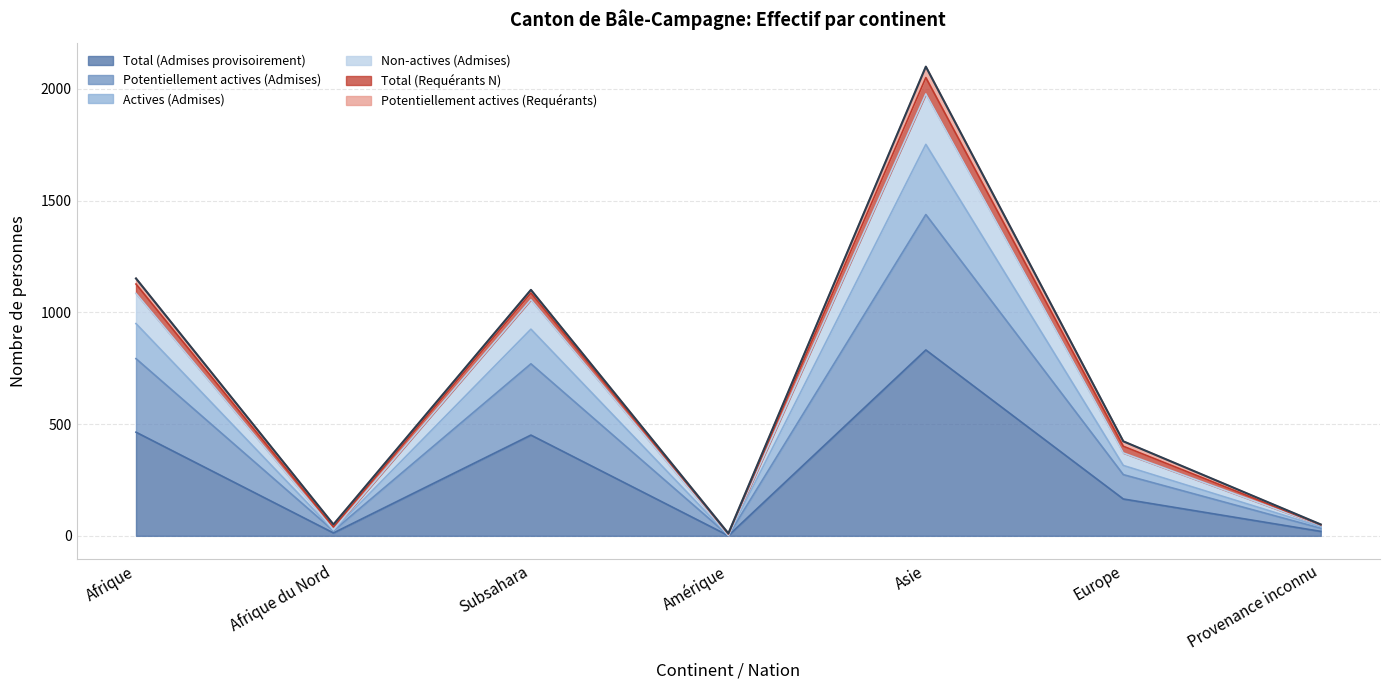

At which category is the sum across all series the highest?

Asie